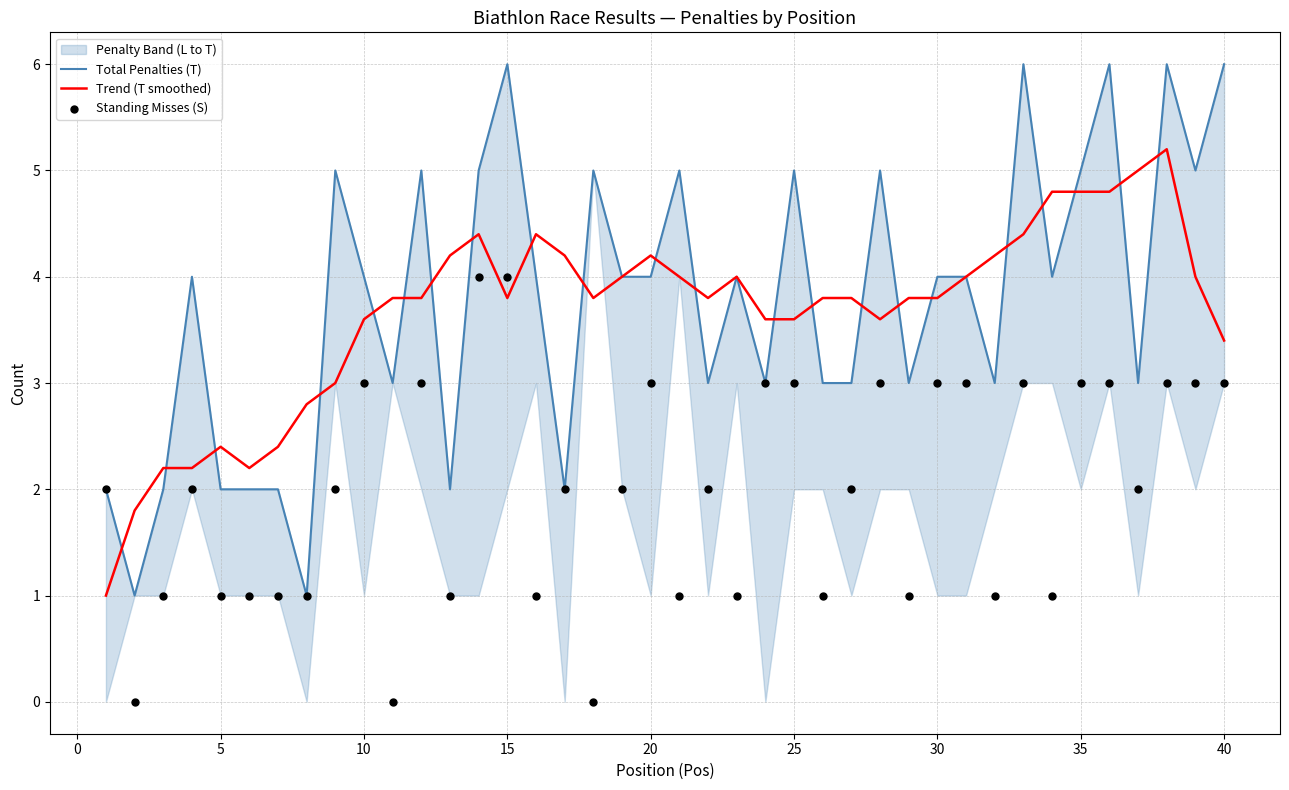

Which series has the largest Y range (max minus min)?

Total Penalties (T)